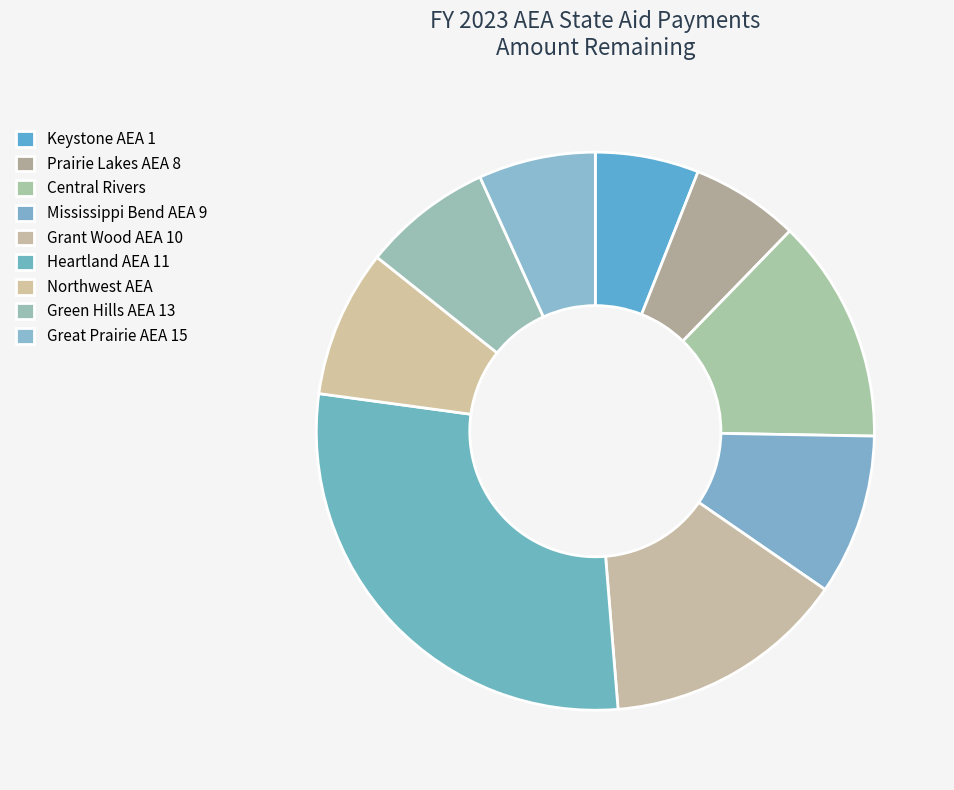

To the nearest percent, what is the difference between the Heartland AEA 11 and Keystone AEA 1 slice percentages?

22%